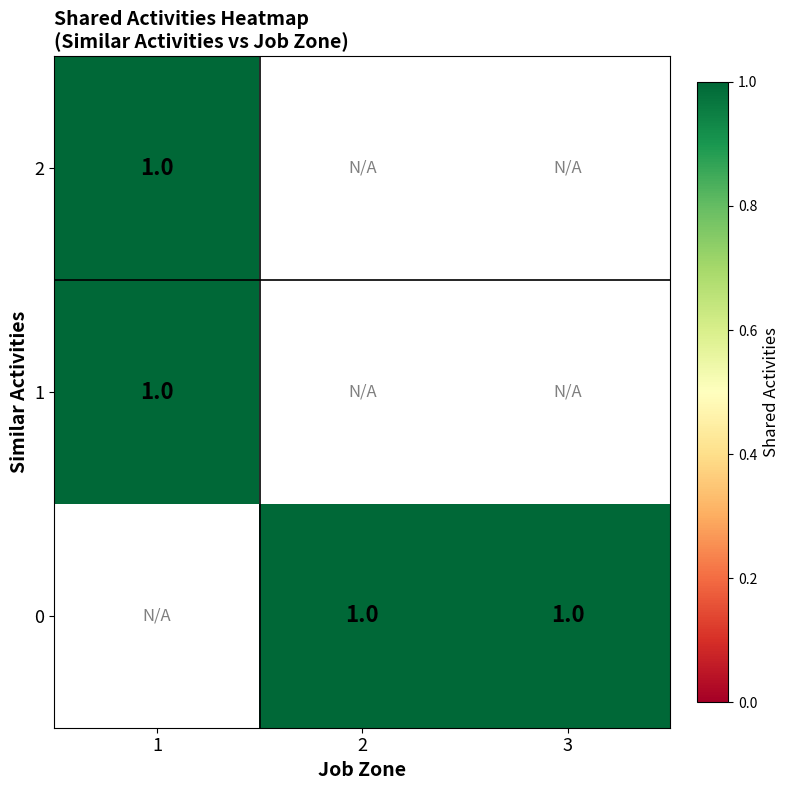

At which category is the sum across all series the highest?

1